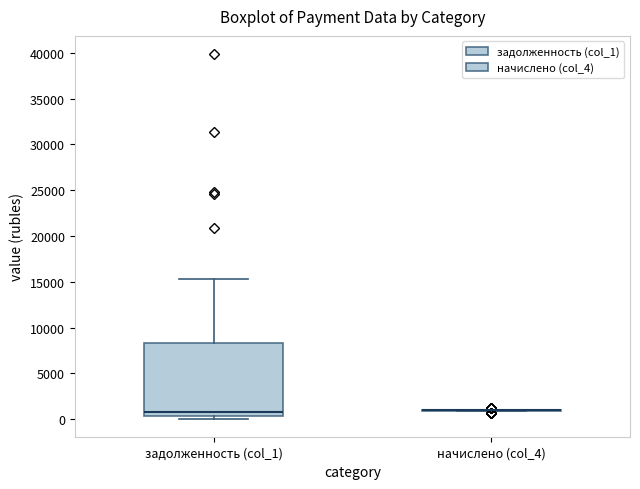

Which box is the tallest, from its lower edge to its upper edge?

задолженность (col_1)